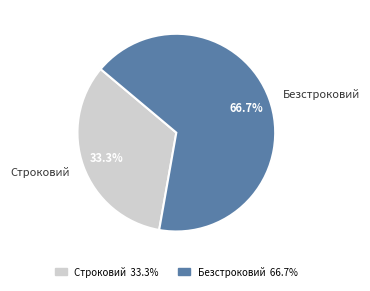

Is there any slice that represents more than half of the pie?

Yes